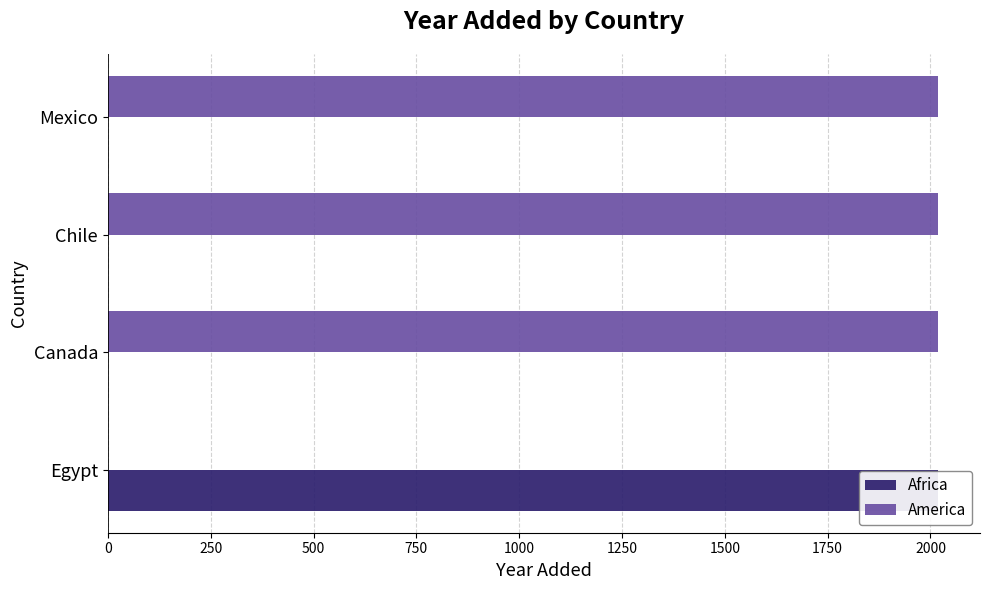

What is the highest value of the America series?

2019